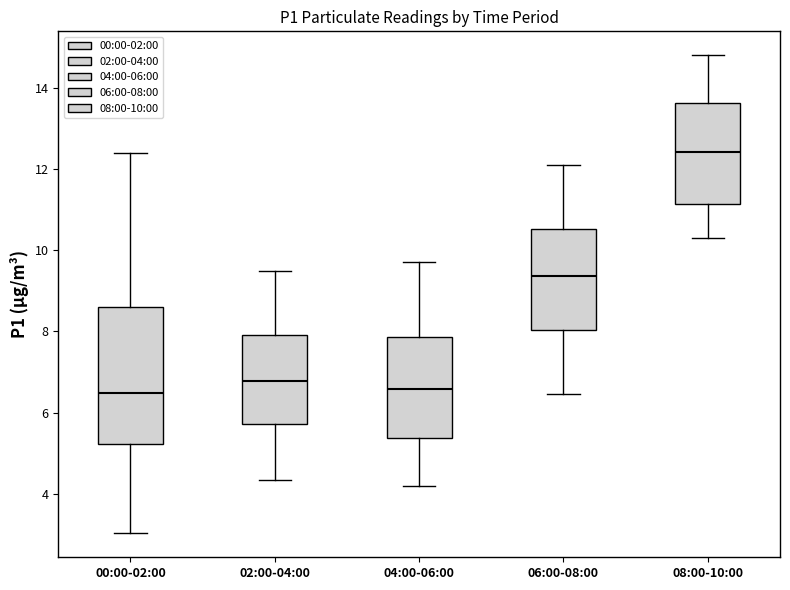

Where does the median line of the box for 00:00-02:00 sit on the y-axis? The values are not printed on the chart, so give them approximately, as read against the axis.

6.4